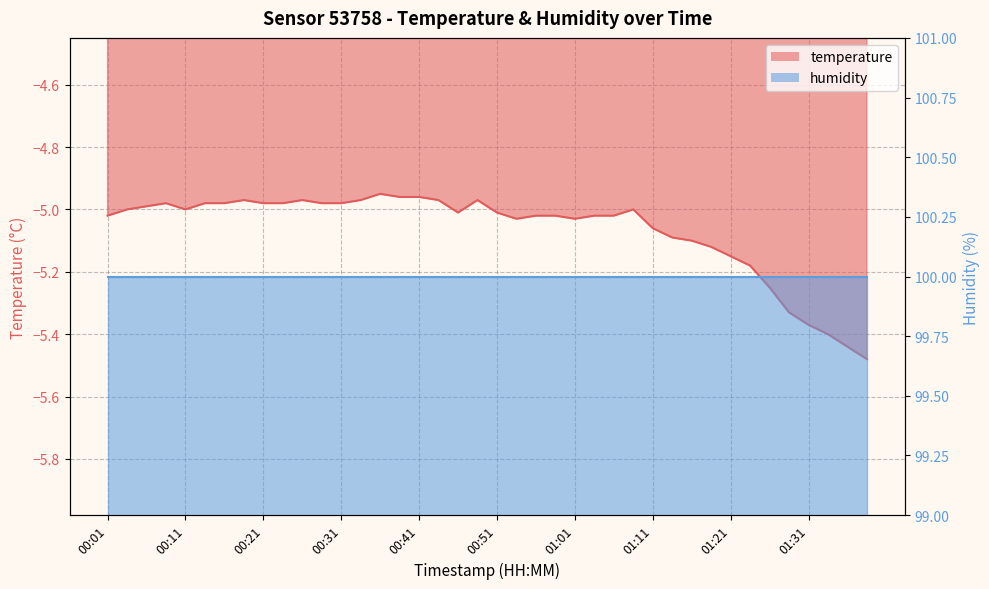

Reading left to right, transcribe all the data shown in this chart.

-5.0	-5.0	-5.0	-5.0	-5.0	-5.0	-5.0	-5.0	-5.0	-5.0	-5.0	-5.0	-5.0	-5.0	-5.0	-5.0	-5.0	-5.0	-5.0	-5.0	-5.0	-5.0	-5.0	-5.0	-5.0	-5.0	-5.0	-5.0	-5.1	-5.1	-5.1	-5.1	-5.2	-5.2	-5.2	-5.3	-5.4	-5.4	-5.4	-5.5